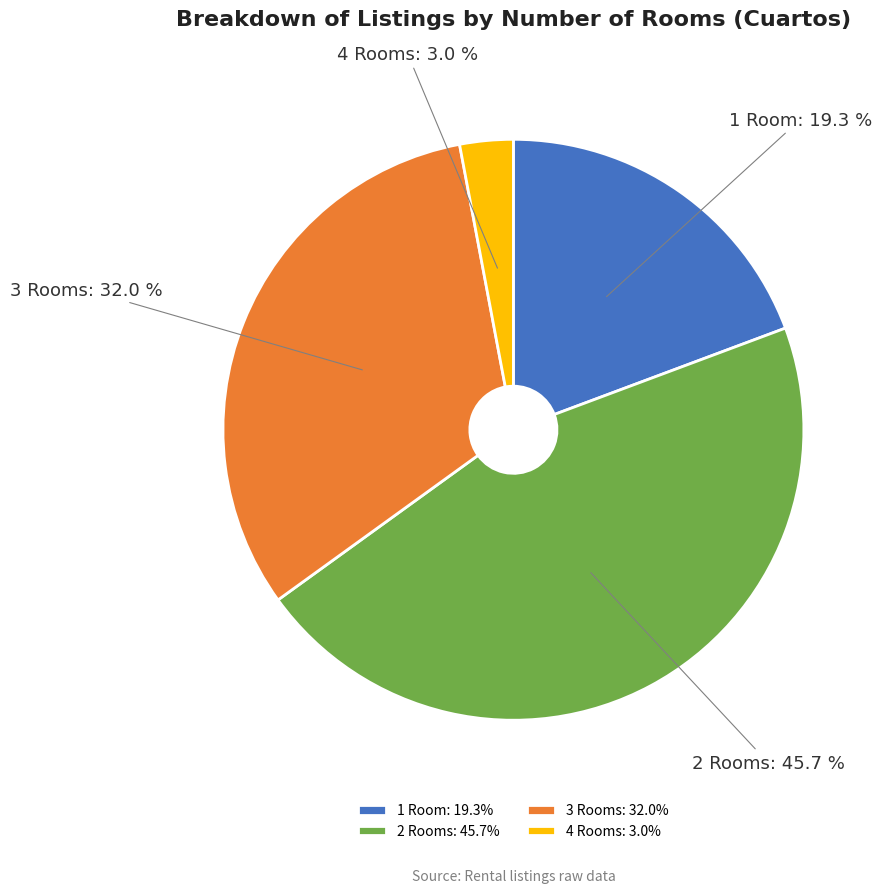

What percentage do 3 Rooms and 1 Room together represent?

51.3%